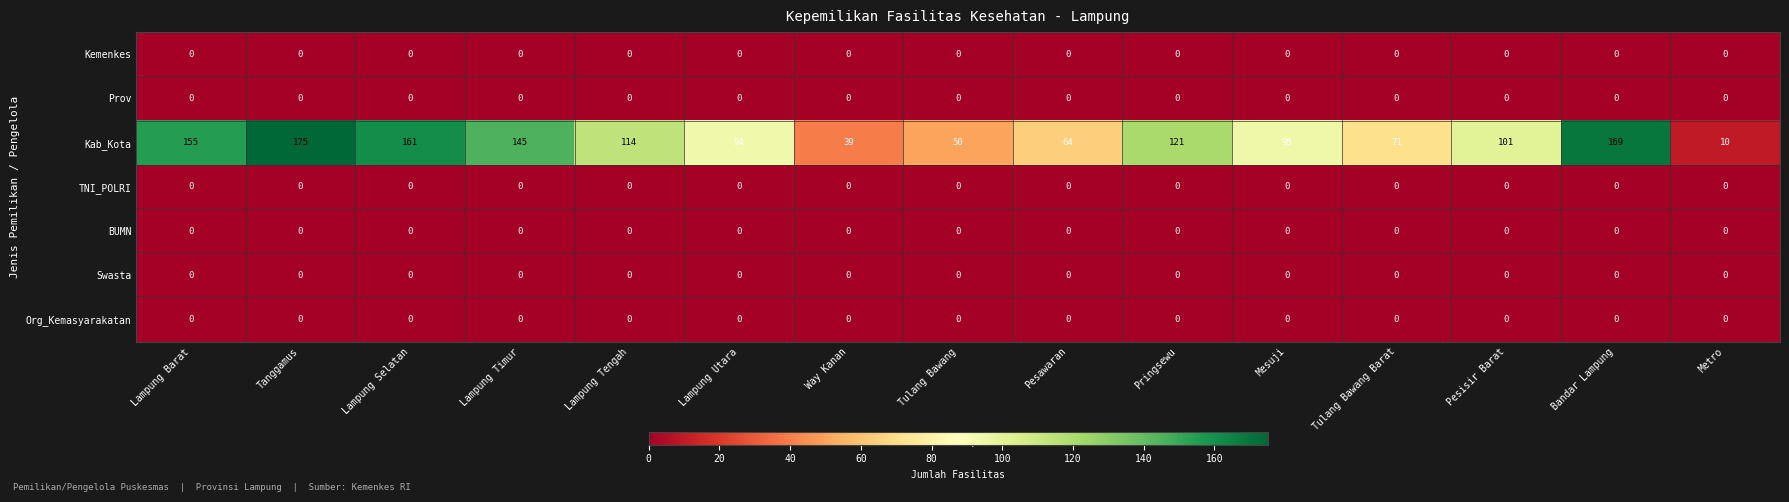

What is the greatest value displayed?

175